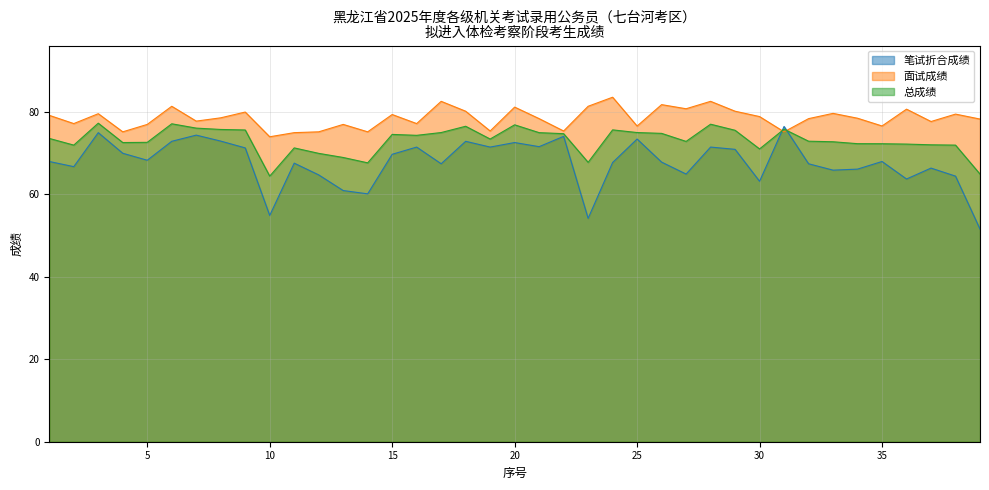

What is the maximum value shown in the chart?

83.6